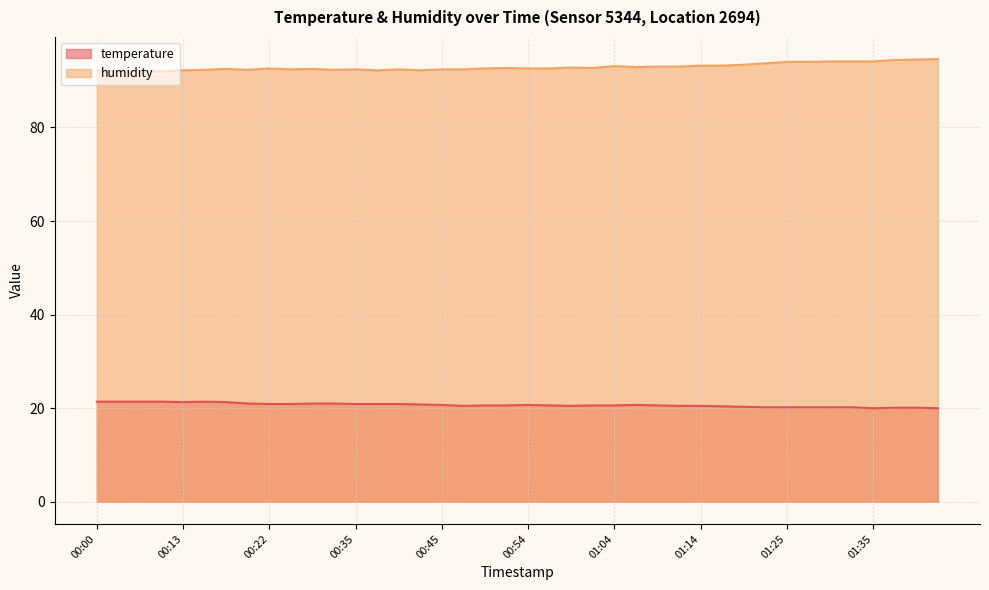

In humidity, how many points are higher than both neighbors (excluding endpoints)?

8